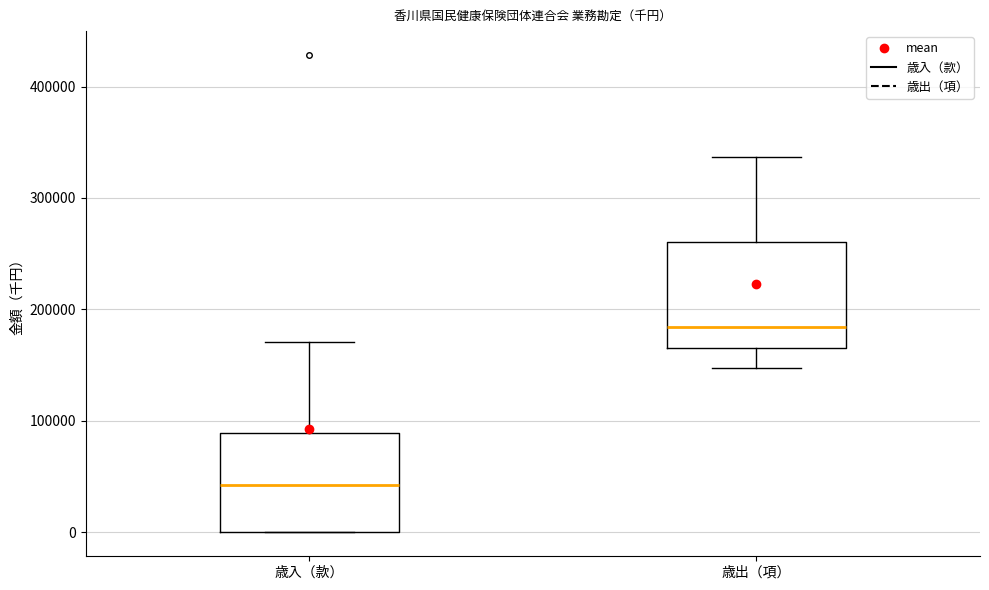

Reading left to right, transcribe this box plot: for each box, give where its median line is, the range the box spans, and where its two whiskers end, as read against the y-axis. The values are not printed on the chart, so give them approximately, as read against the axis.

歳入（款）: median 40000, box 0 to 90000, whiskers 0 to 170000
歳出（項）: median 180000, box 170000 to 260000, whiskers 150000 to 340000